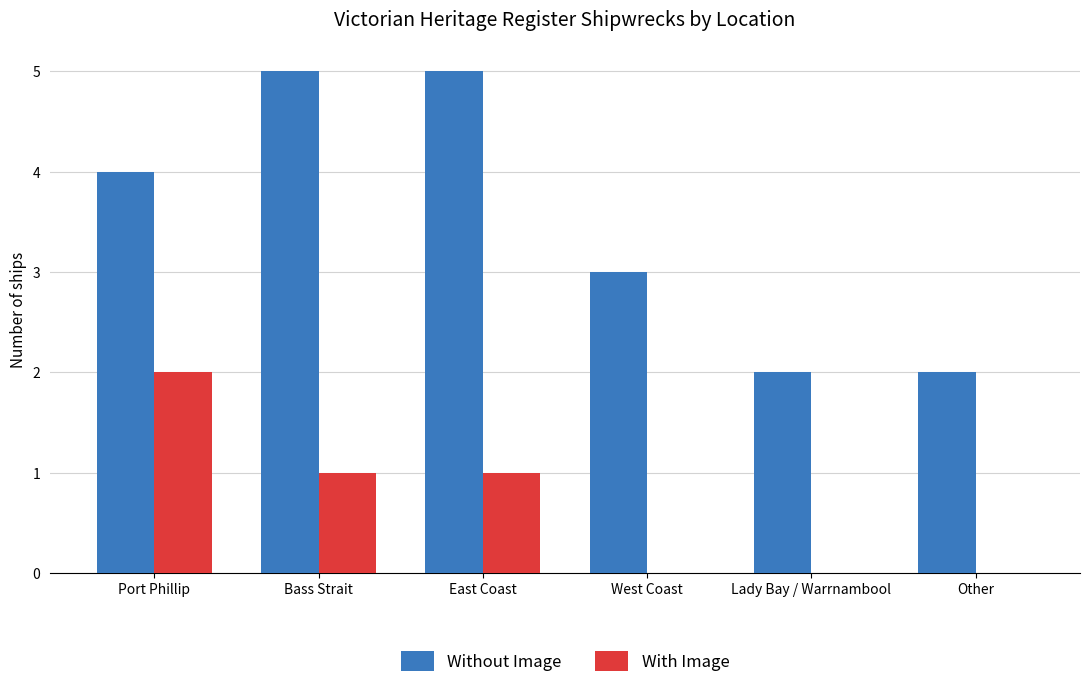

How many data points does each series have?

6